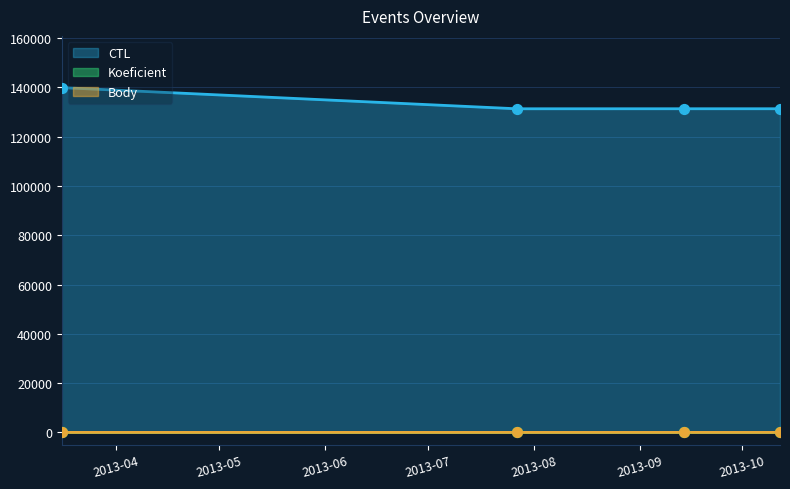

What are all the series names shown in the legend?

CTL, Koeficient, Body